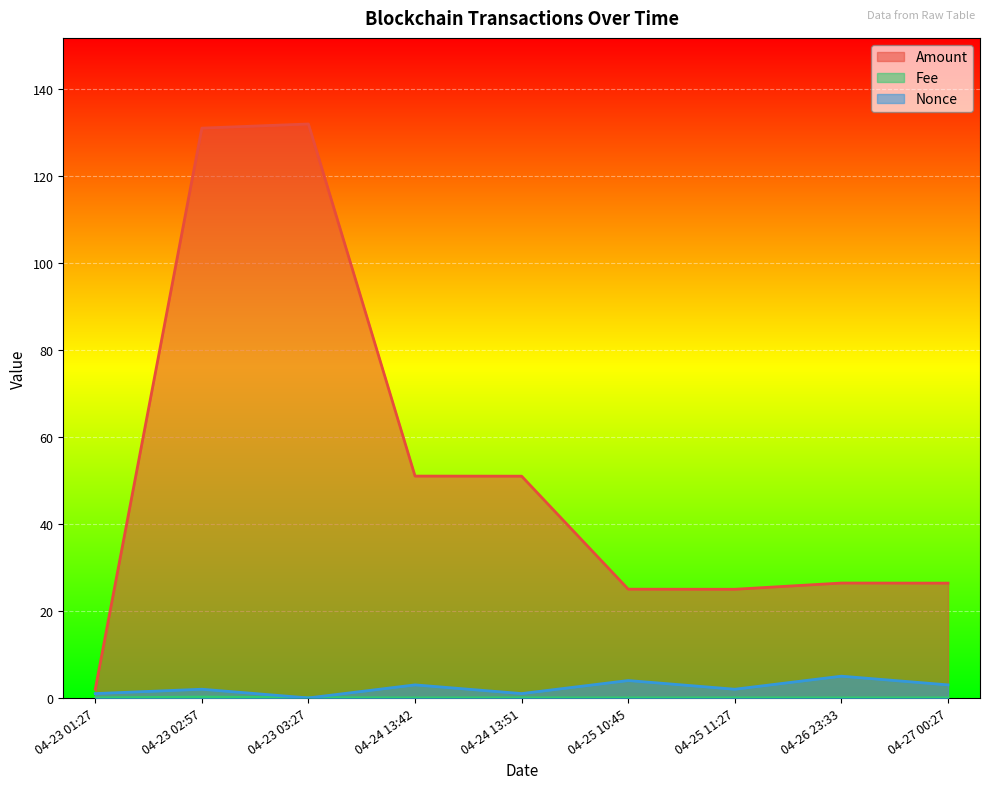

True or false: Nonce and Fee intersect in this chart.

True